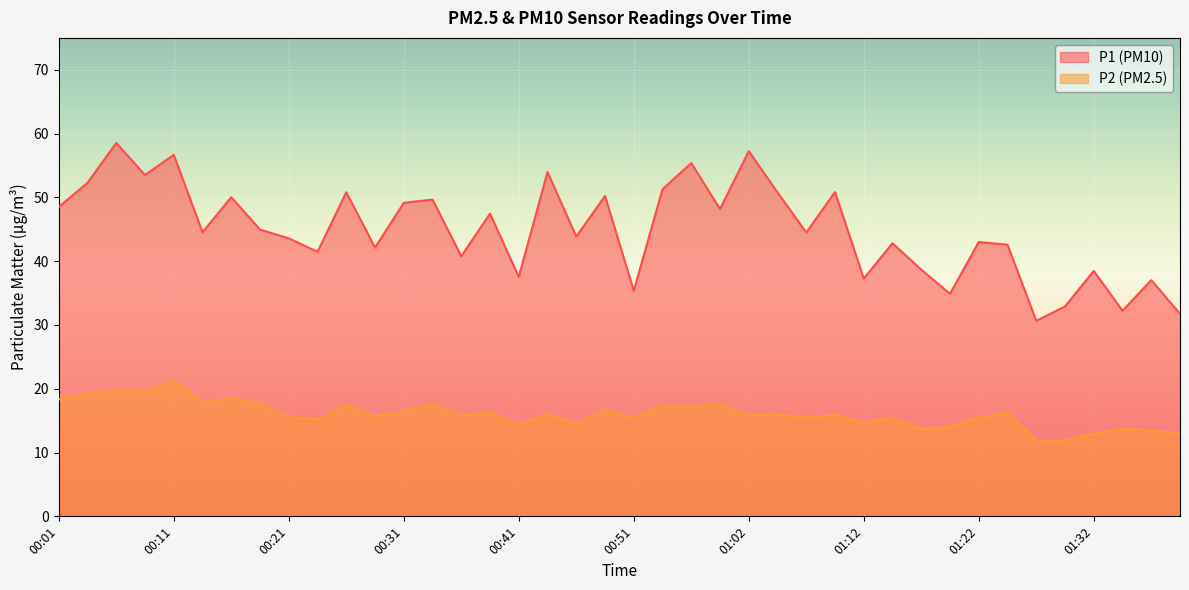

What is the minimum value for P2?

11.8